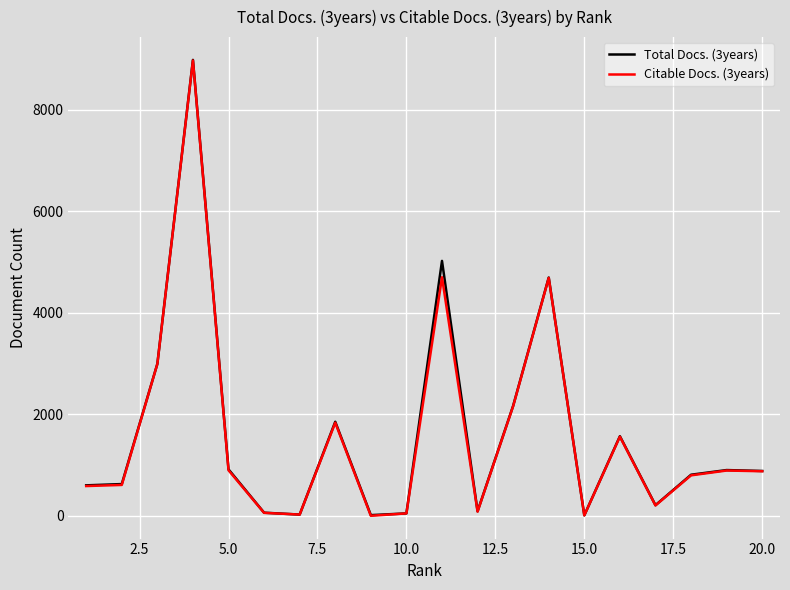

What is the average value of the Total Docs. (3years) series?

1624